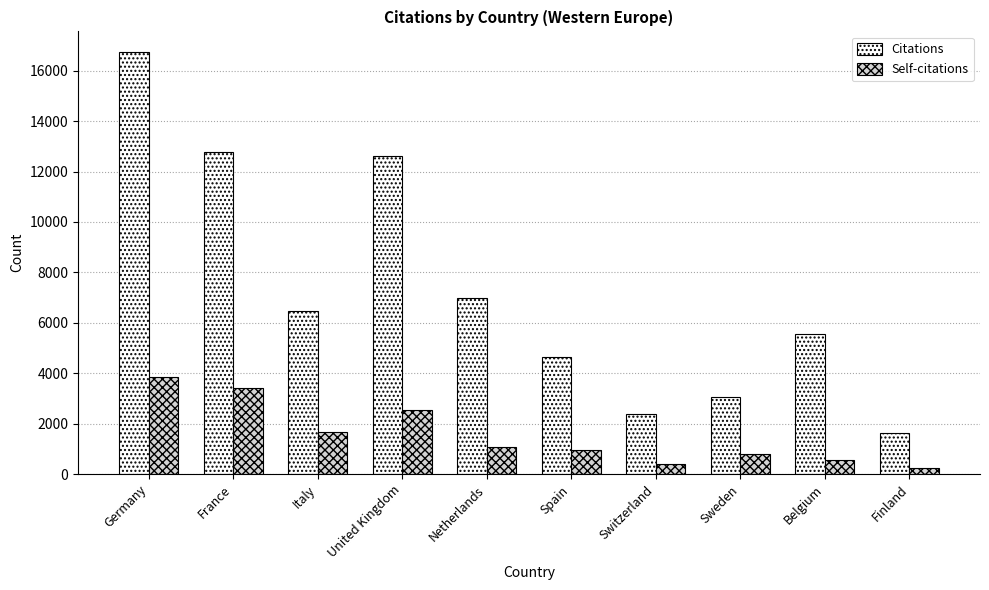

What is the label of the 10th bar from the left?

Finland